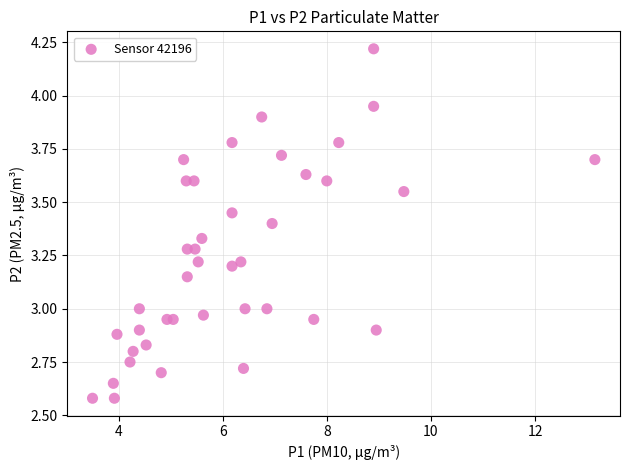

What is the range of X values (max minus min)?

9.7